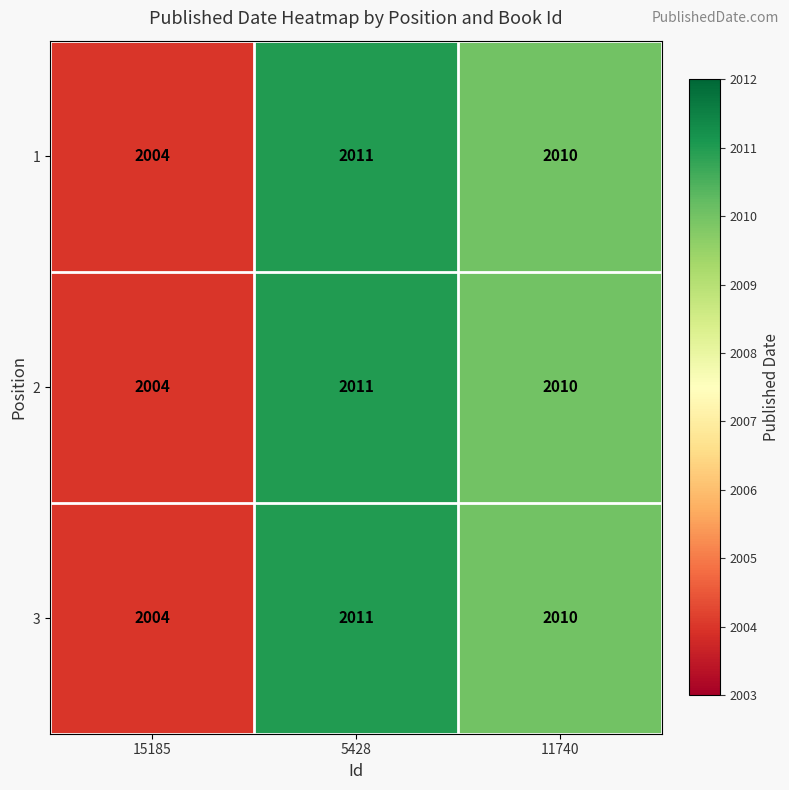

What is the approximate value of 1 at 15185?

2004